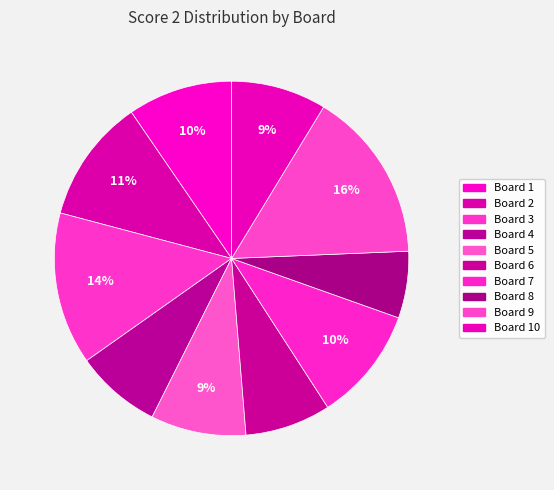

To the nearest percent, what is the difference between the Board 1 and Board 6 slice percentages?

2%